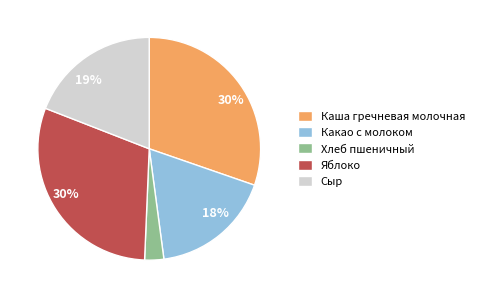

Is there a majority slice in this chart?

No